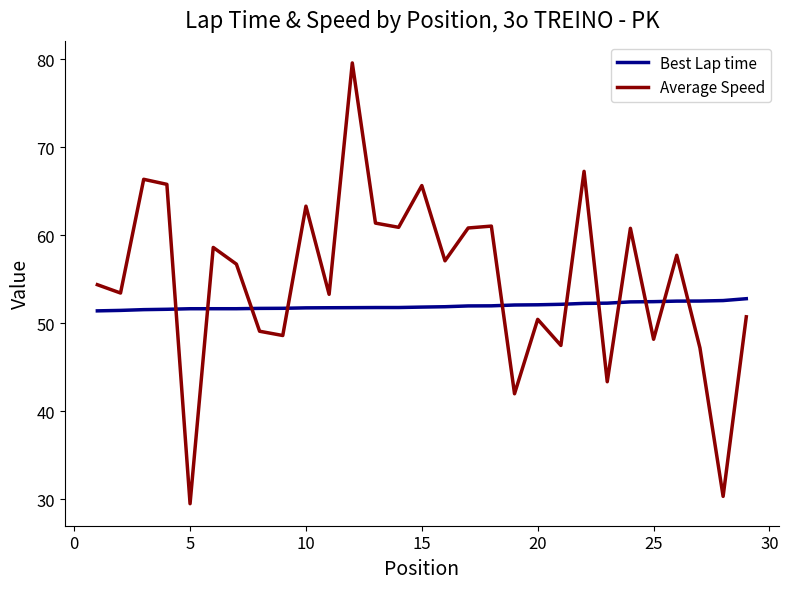

List the series in order of their peak value, lowest first.

Best Lap time, Average Speed